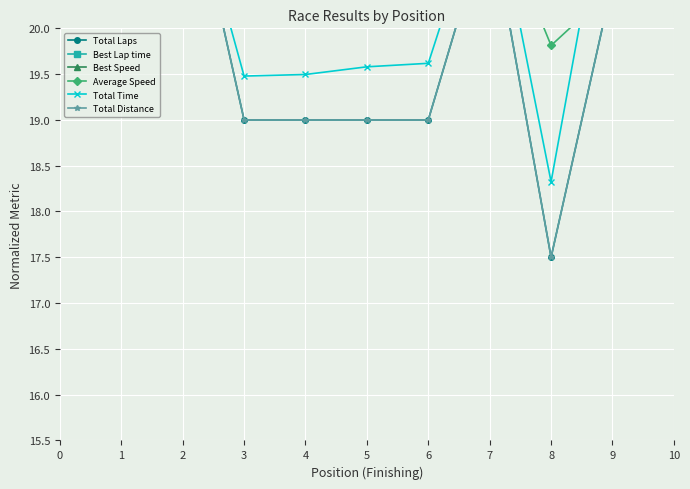

How many intersections are there between Total Time and Total Distance?

2